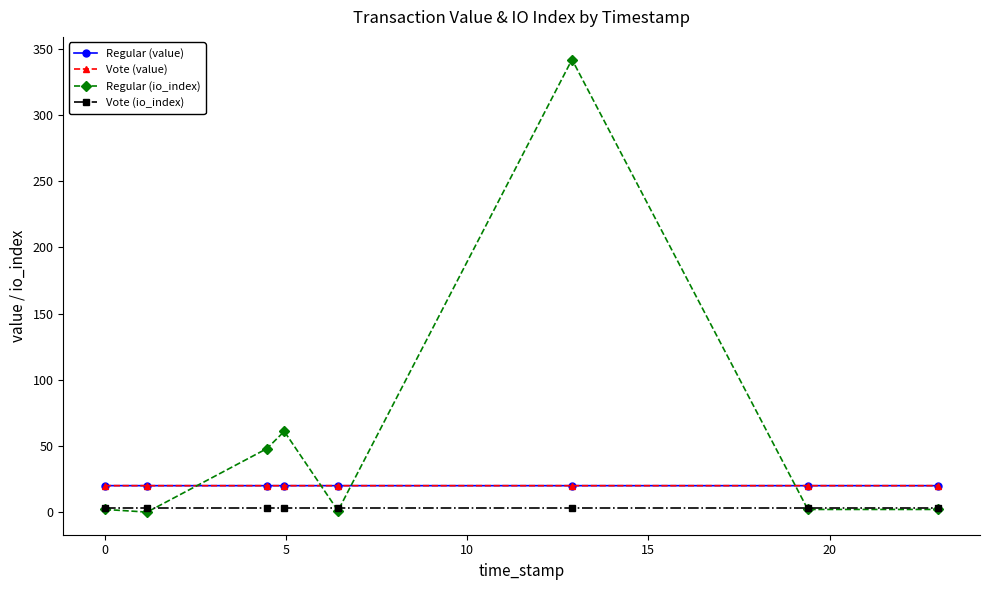

What is the label of the 3rd point from the right?

20